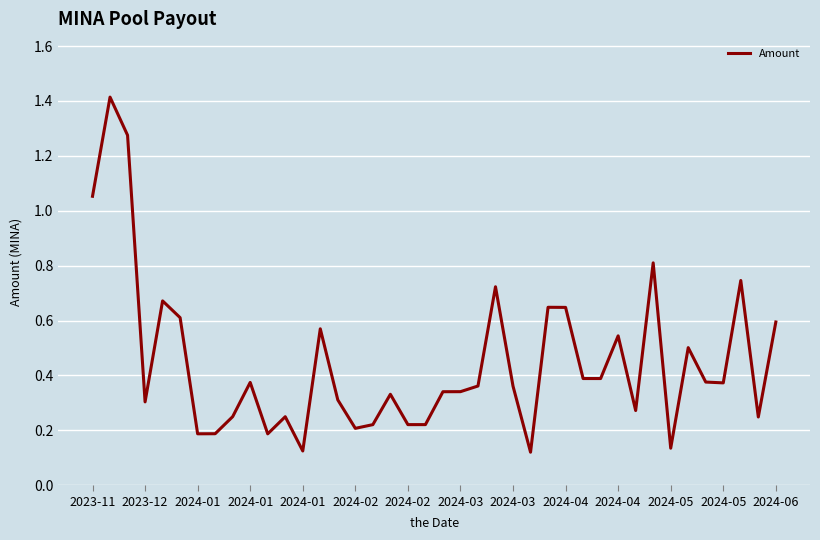

How many lines are shown in the chart?

1